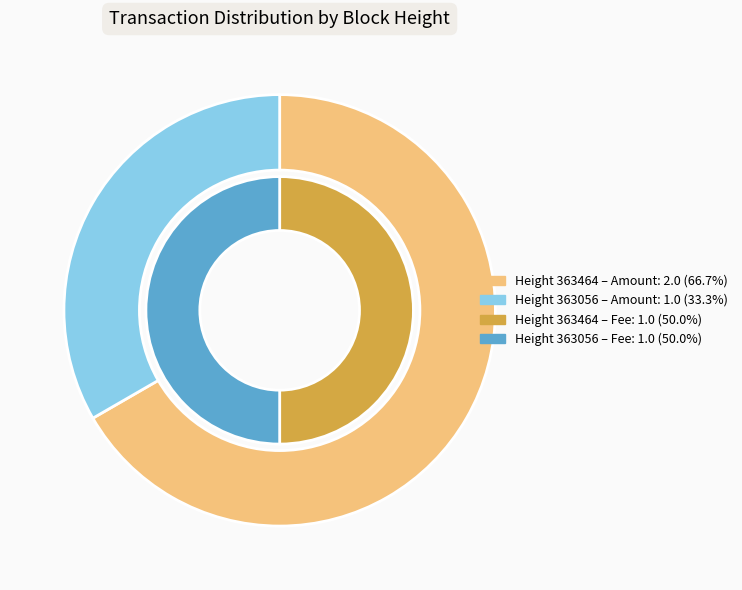

Rank the series by their maximum value, from highest to lowest.

Amount, Fee